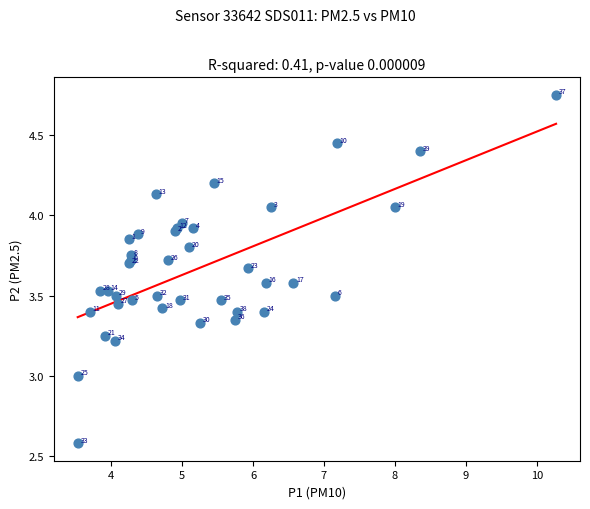

What Y value in the scatter plot is closest to 3?

3.0